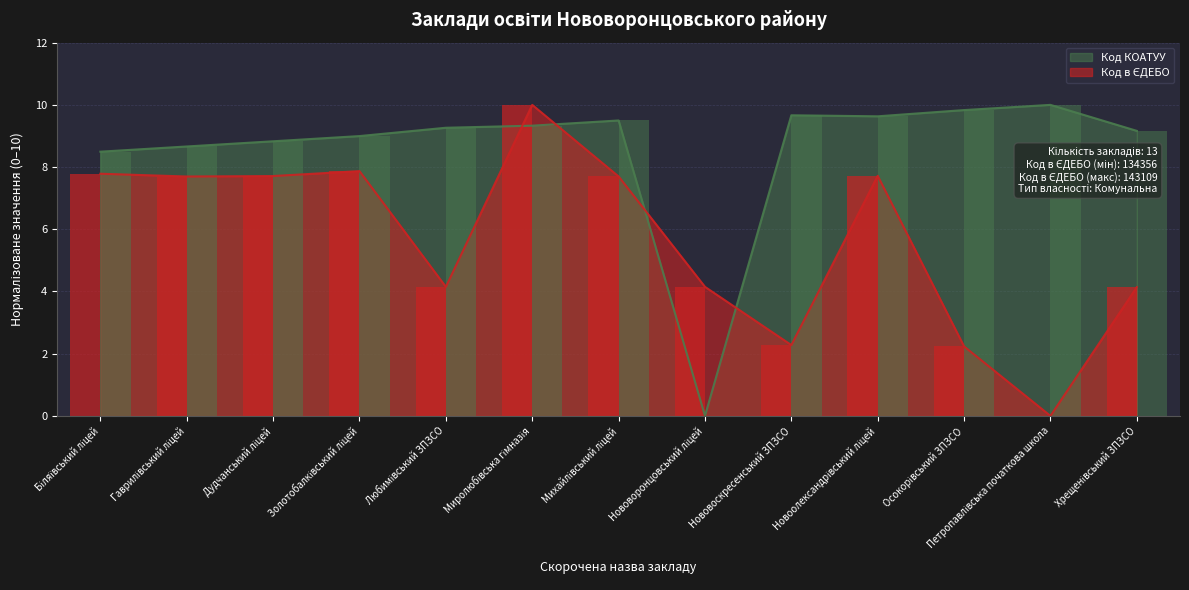

At how many categories does at least one series exceed 2?

13